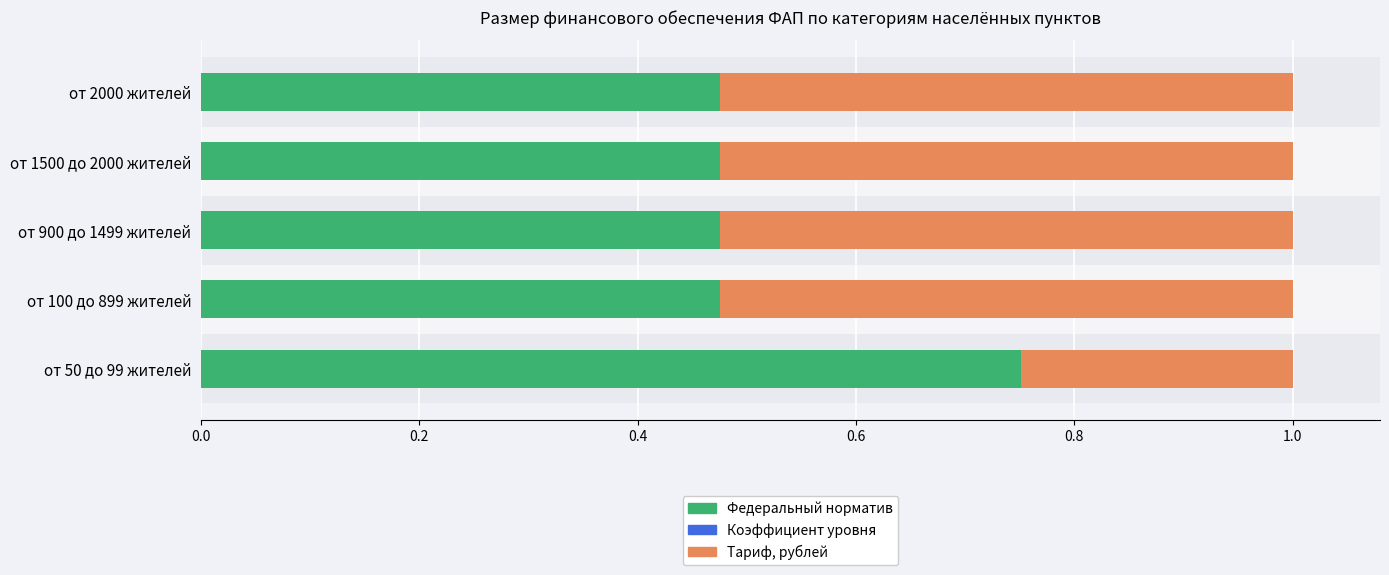

What is the maximum value for Коэффициент уровня?

0.6